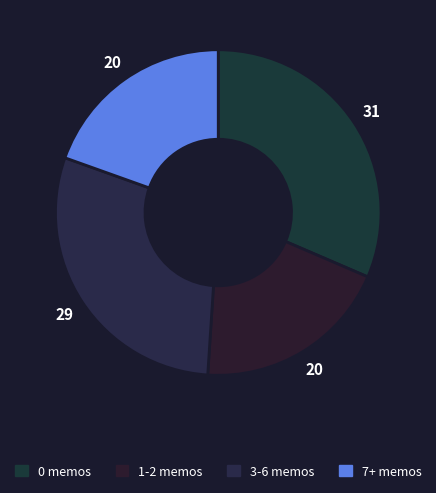

Count the number of slices in the pie.

4